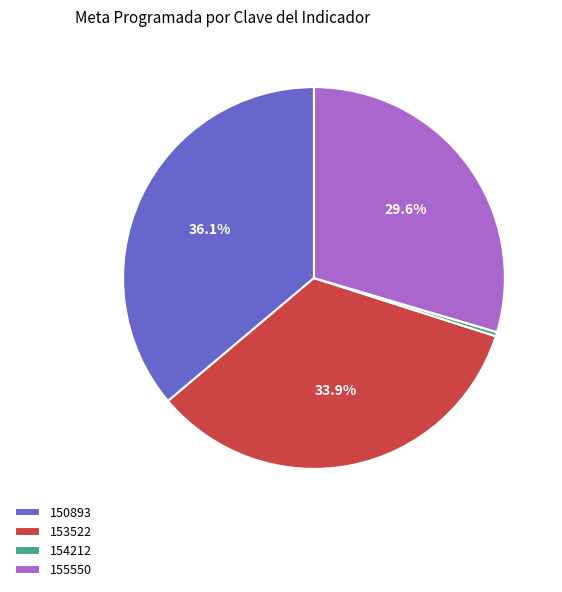

Count the number of slices in the pie.

4